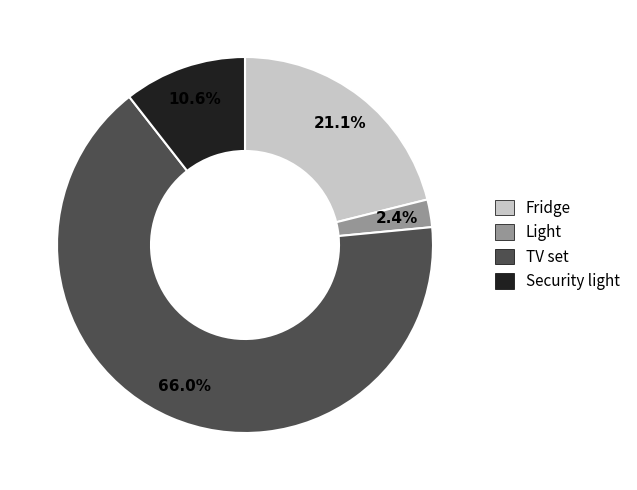

How many slices are in this pie chart?

4